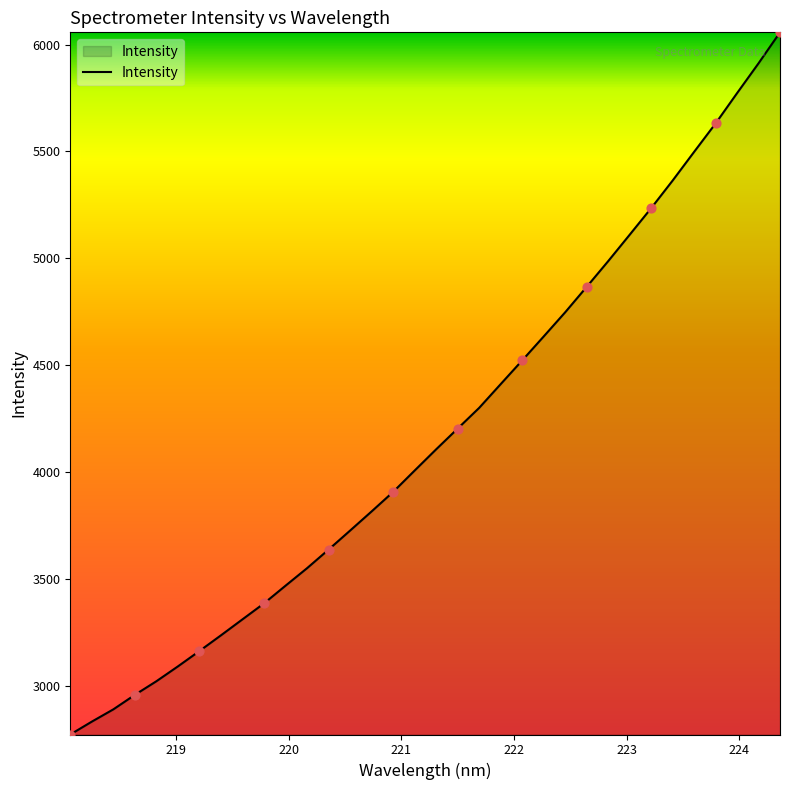

What is the maximum value shown in the chart?

6057.2